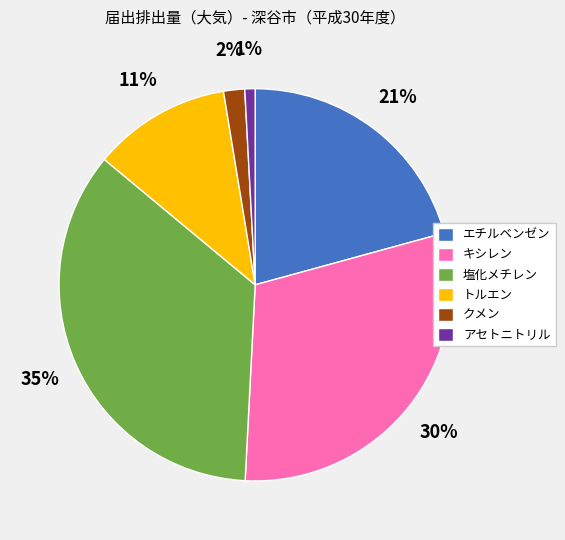

Which category has the smallest portion of the pie?

アセトニトリル